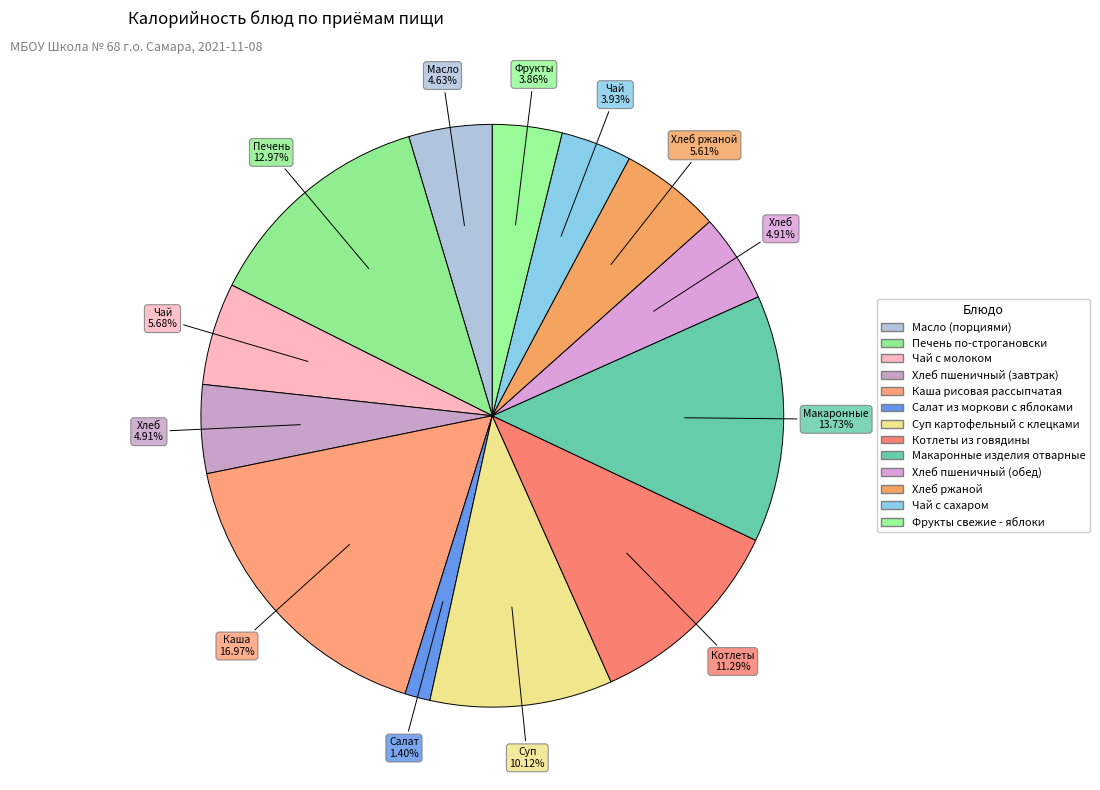

How many segments does this pie chart have?

13